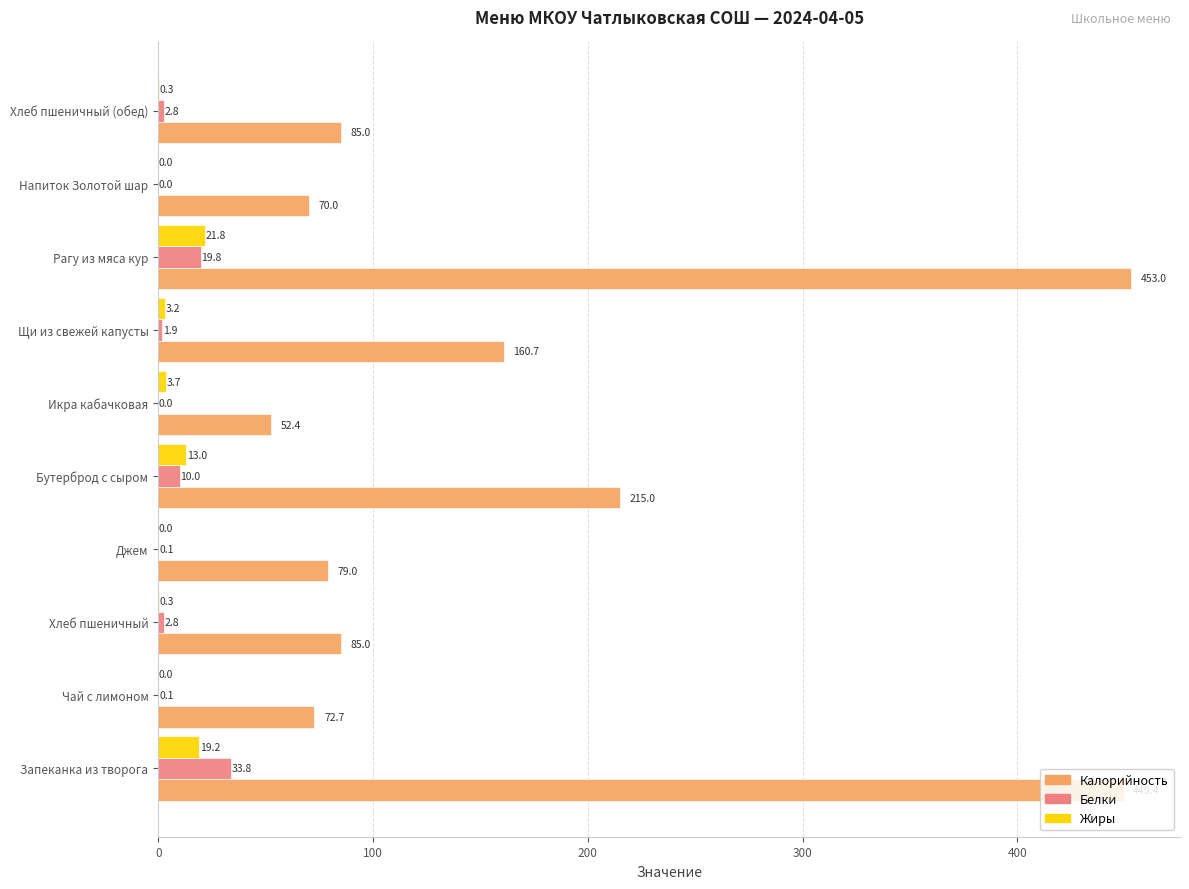

At which label is Жиры closest to 10?

Бутерброд с сыром